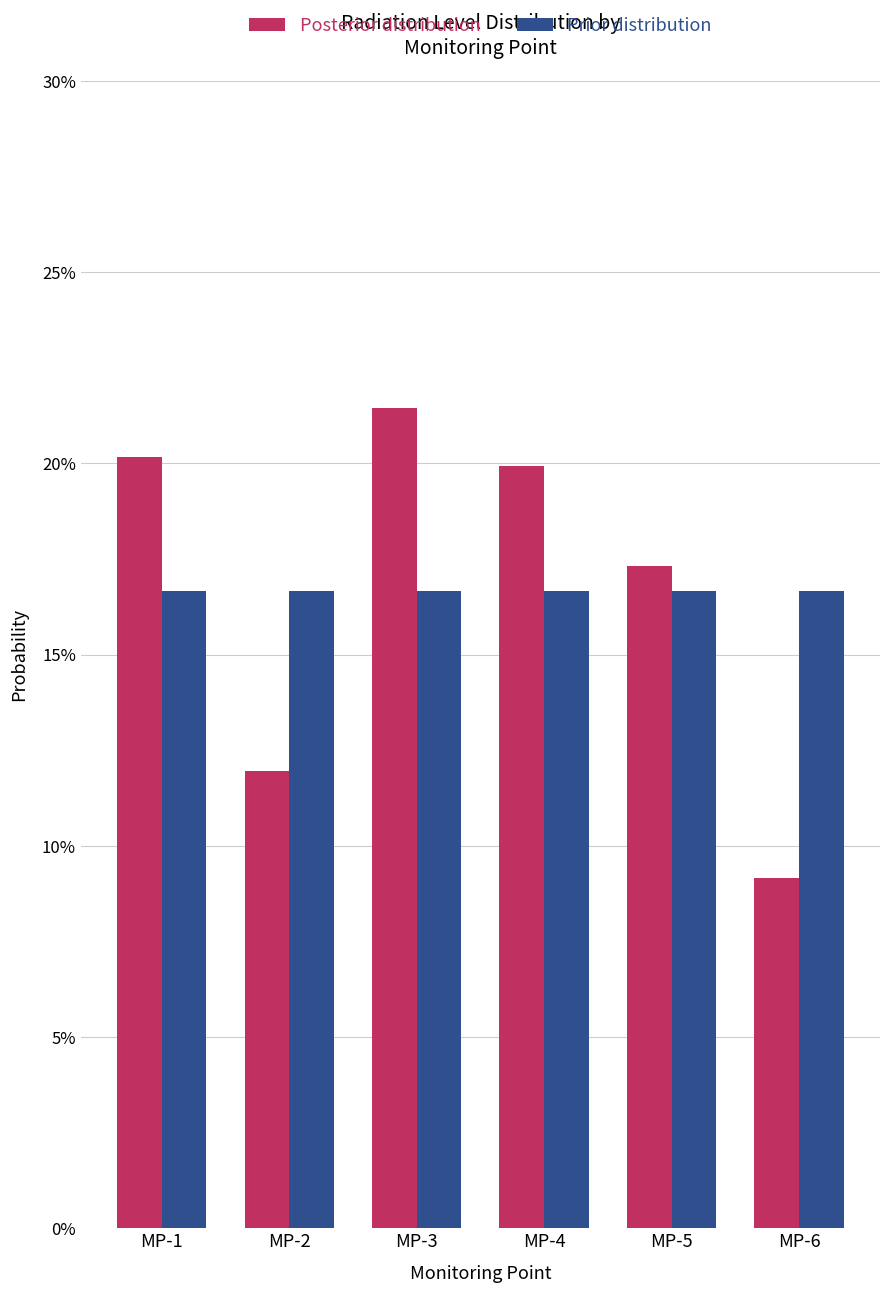

Are the bars horizontal?

No